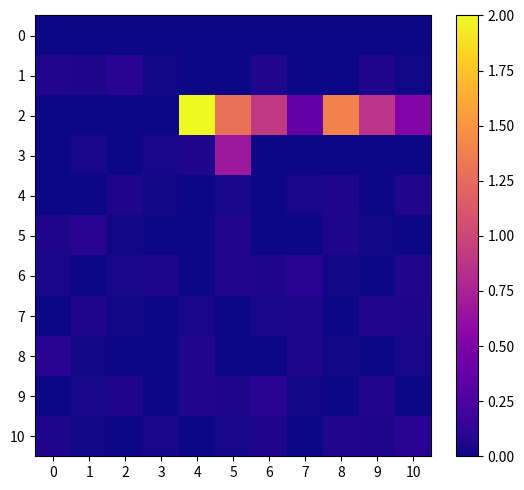

What is the difference between the highest and lowest values at 4?

2.0